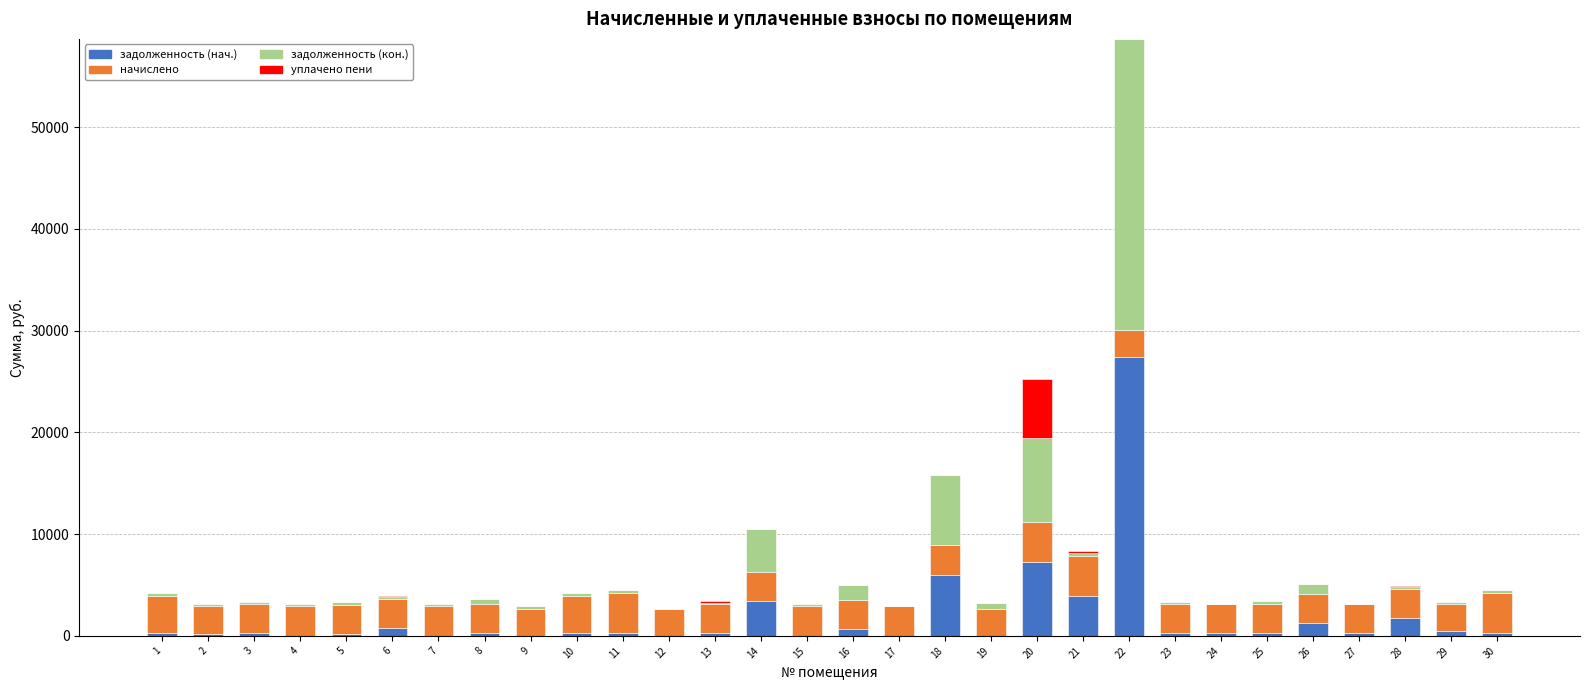

At which category is the sum across all series the highest?

22